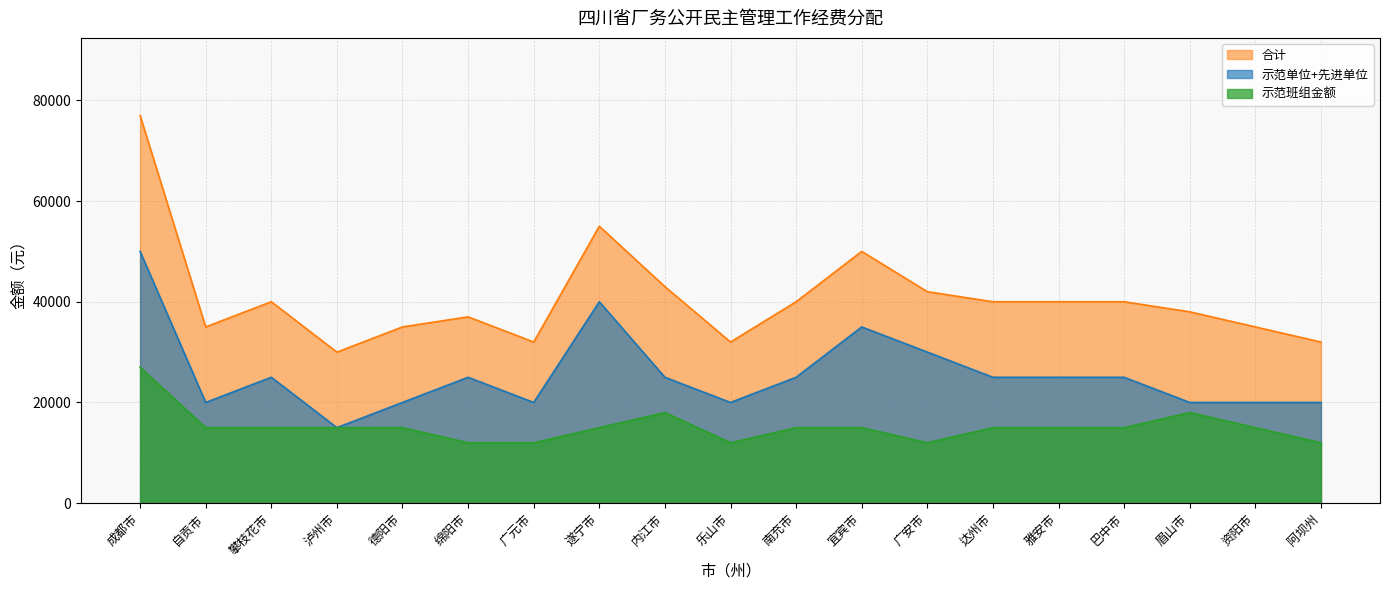

True or false: 示范班组金额 has a value of 15000 at 资阳市.

True